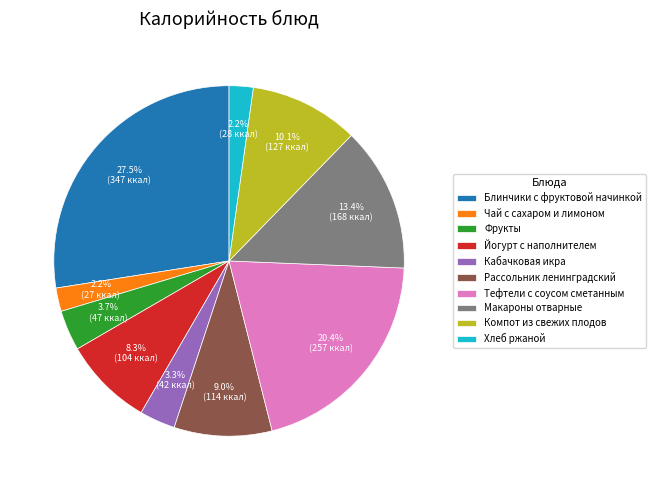

To the nearest percent, what is the combined percentage of Тефтели с соусом сметанным and Компот из свежих плодов?

30%